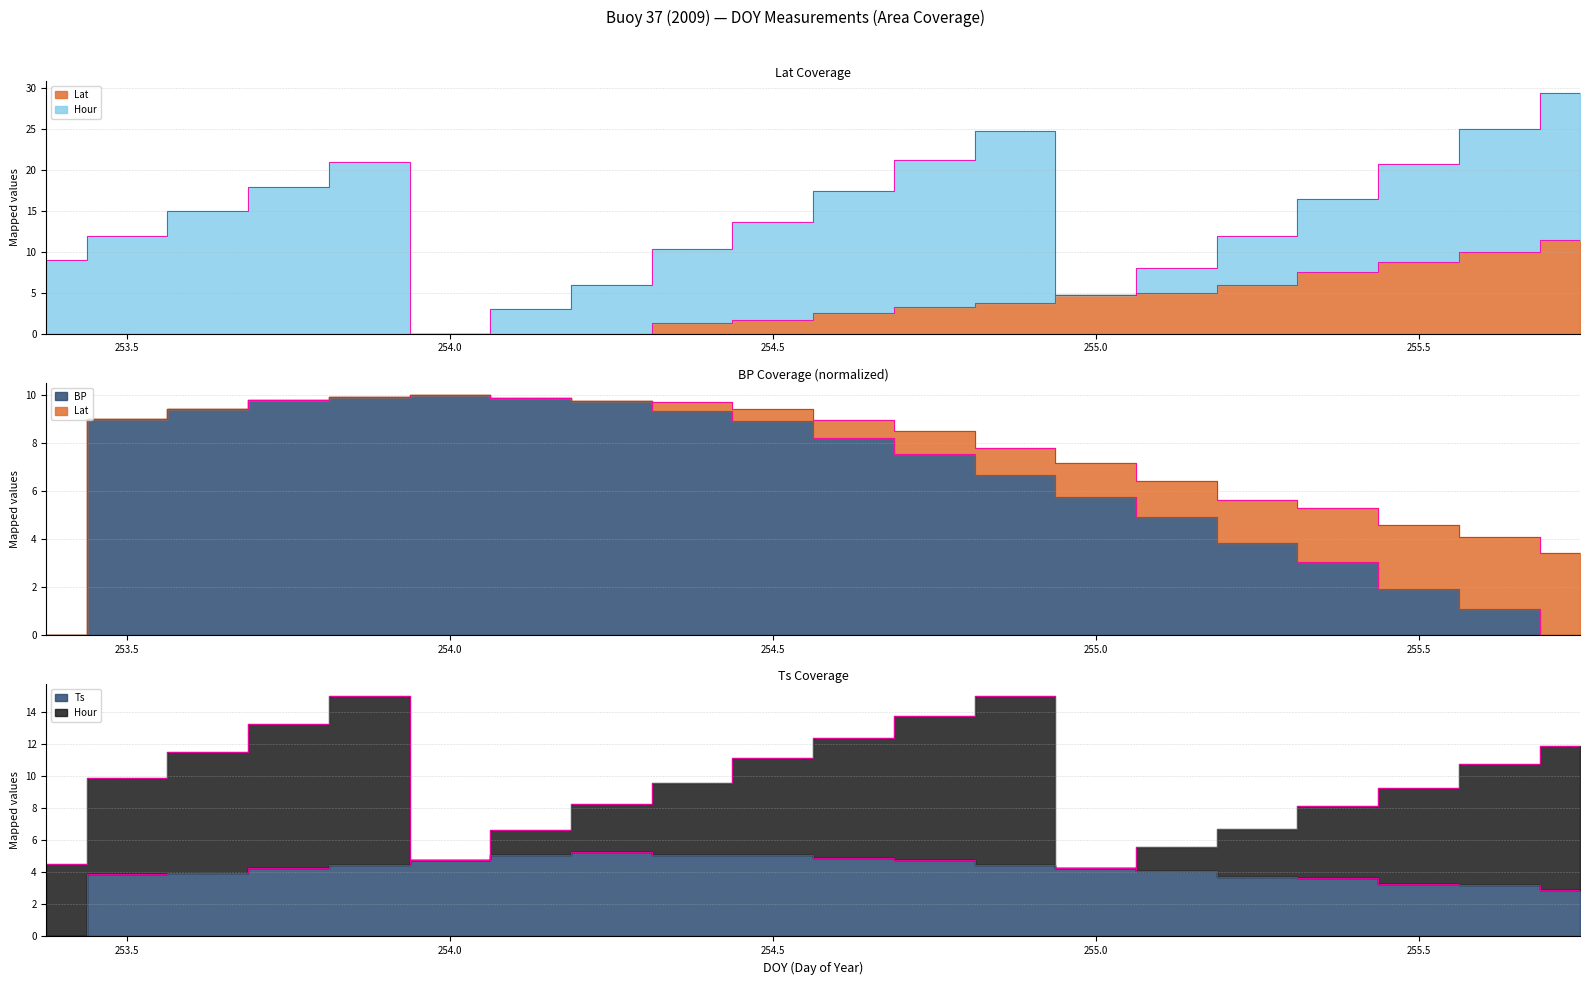

How many data points in Ts are above 4?

12